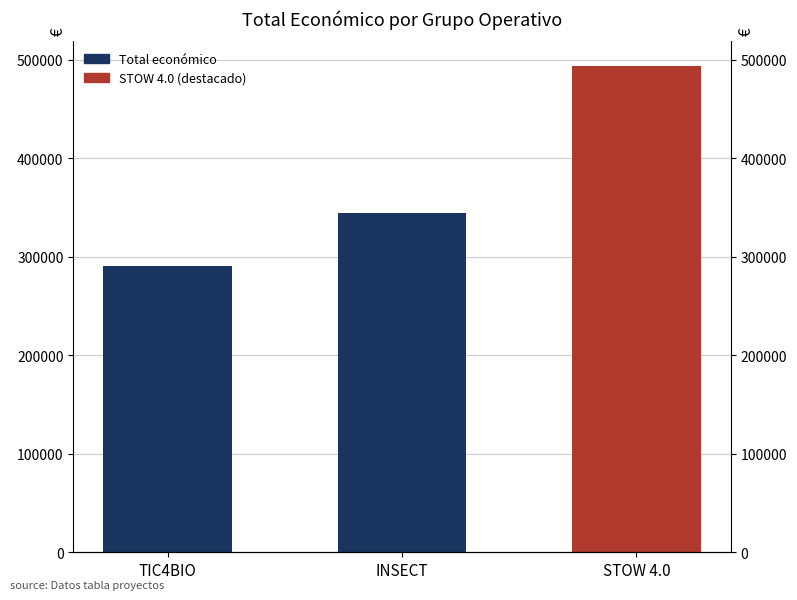

List the labels in order of value, largest first.

STOW 4.0, INSECT, TIC4BIO